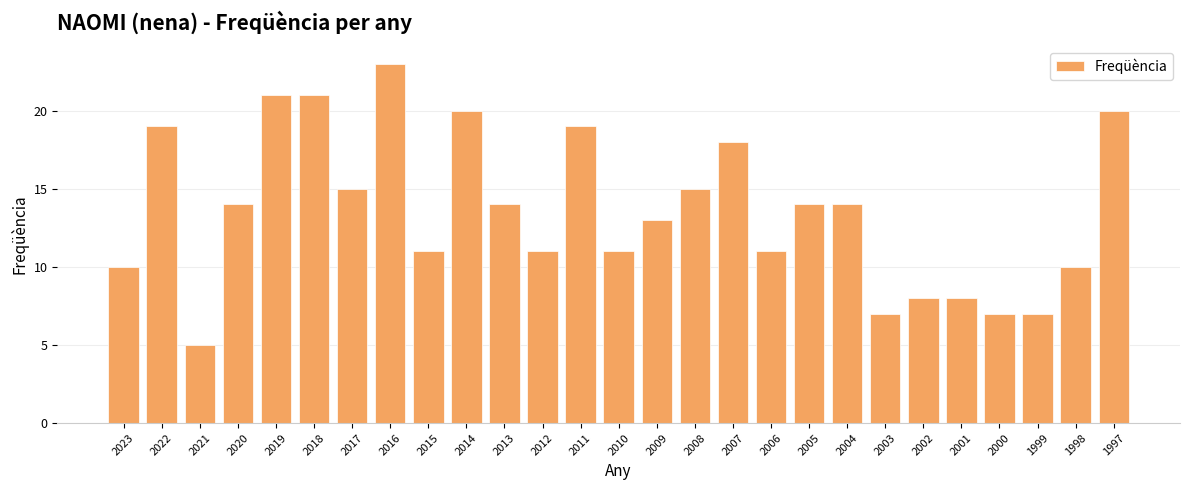

What is the difference between the values at 2005 and 2023?

4